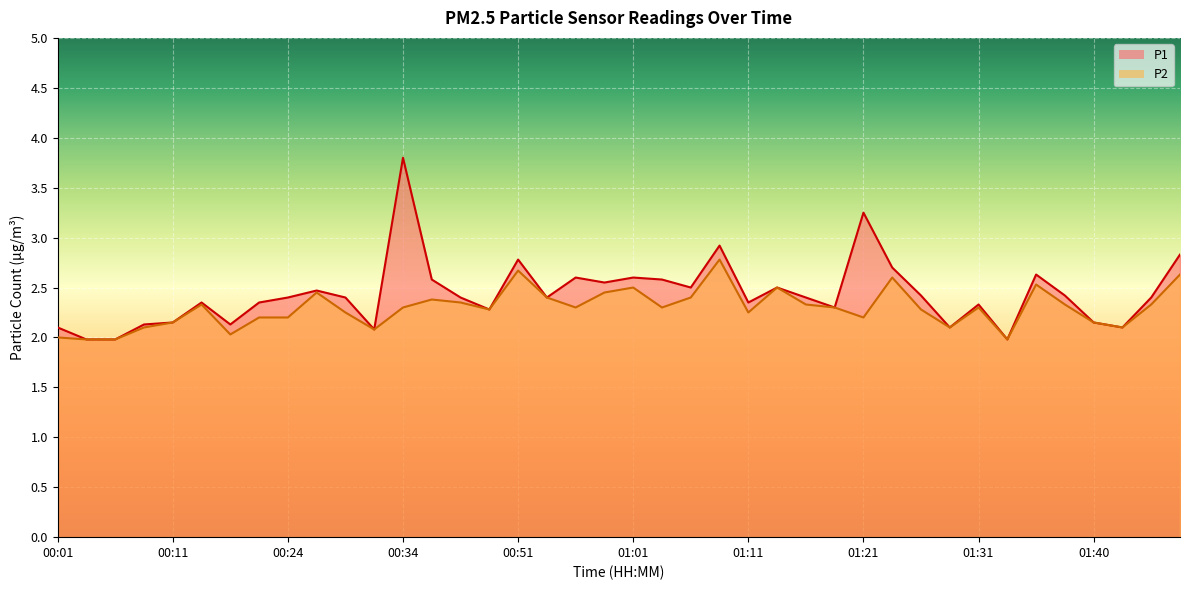

How many values in the P1 series exceed 2?

37